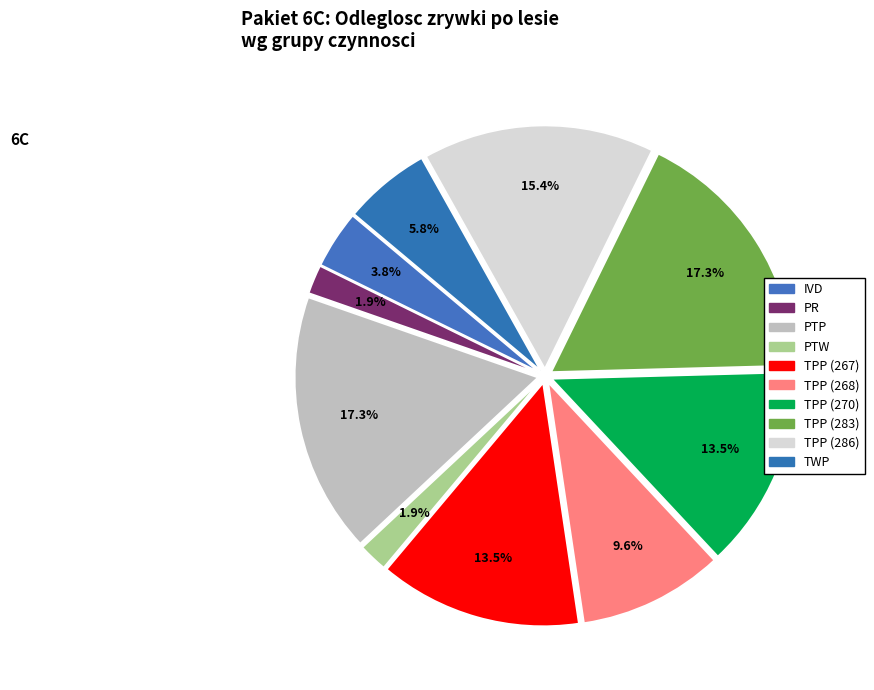

Does PR represent more than half of the total?

No